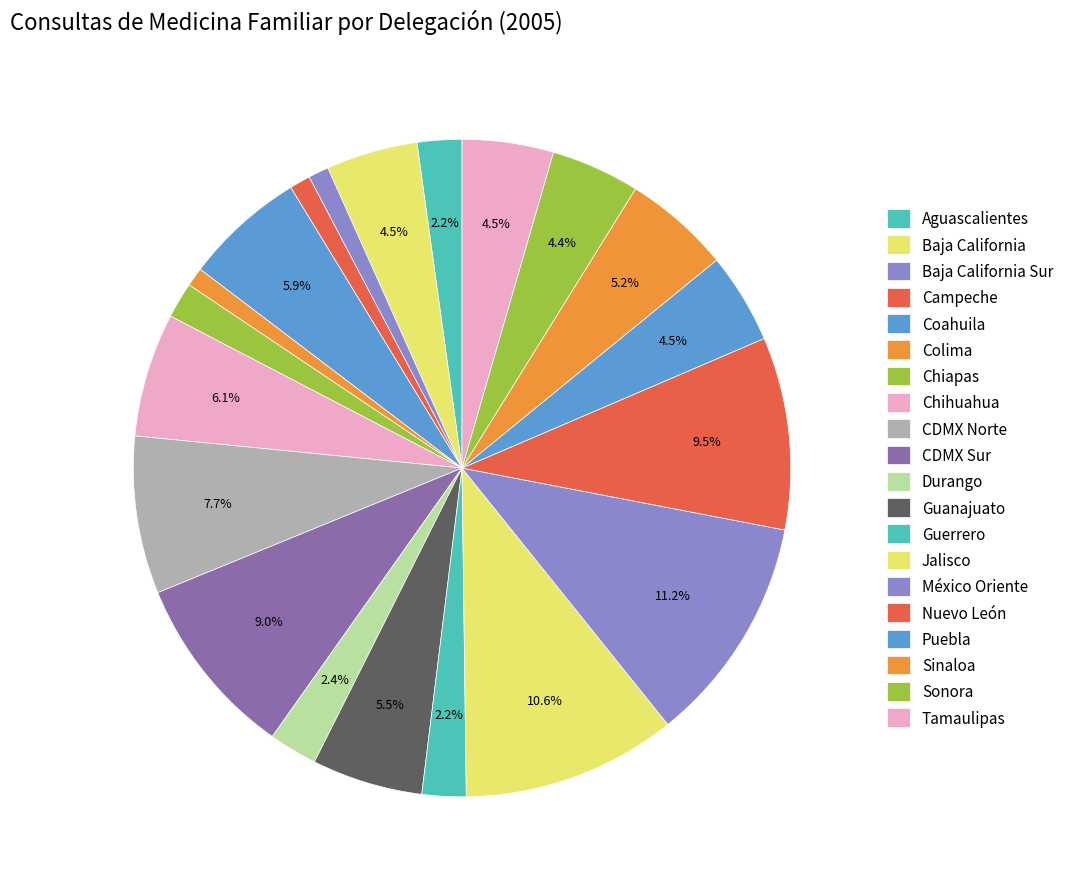

Does Guerrero account for over 50% of the chart?

No